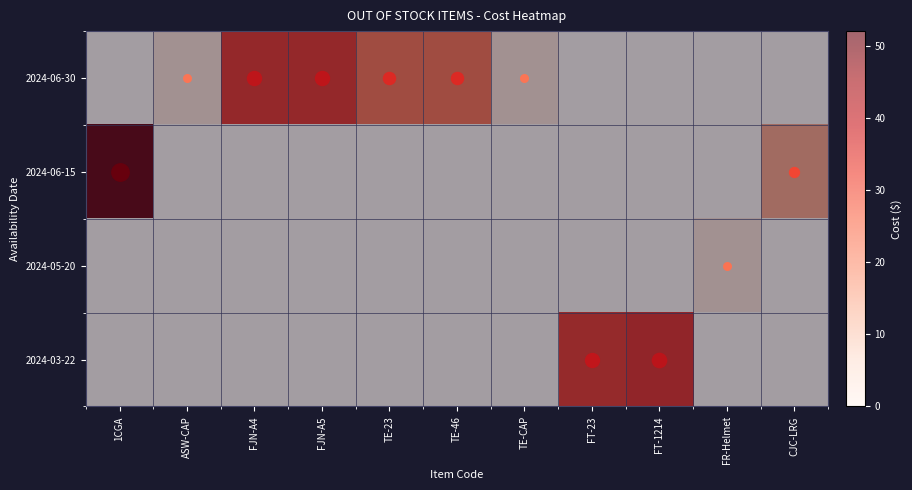

What is the difference between the highest and lowest values at TE-CAP?

5.7